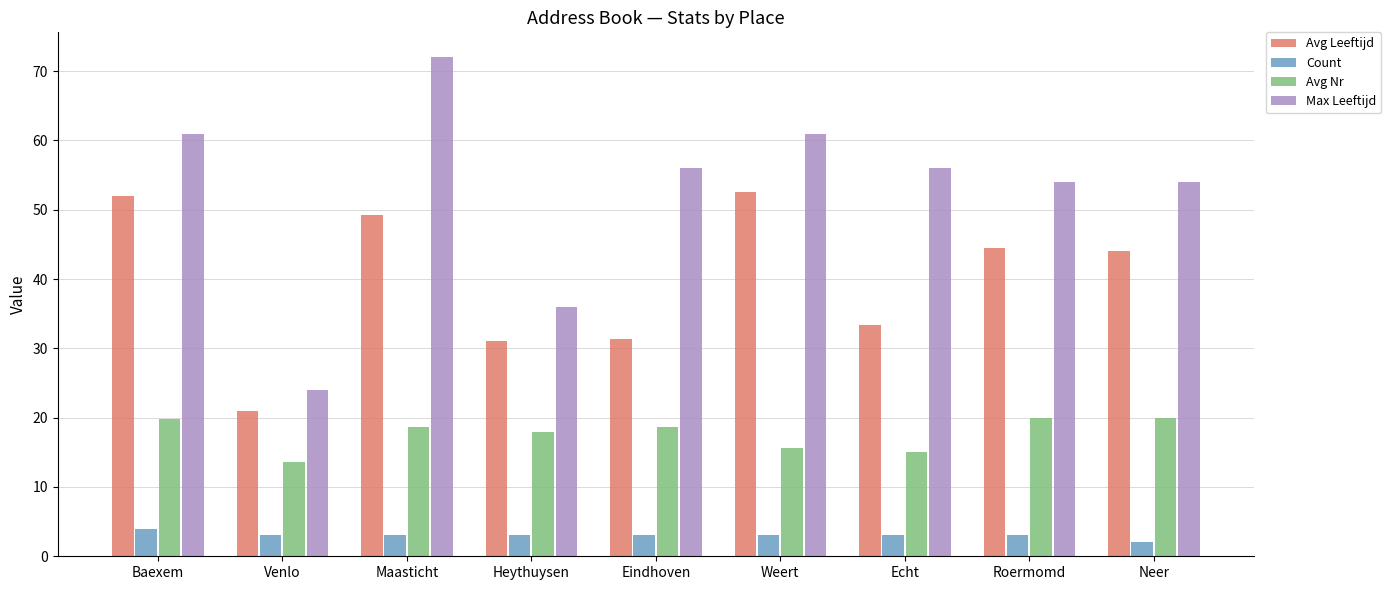

What is the label of the 2nd bar from the left?

Venlo